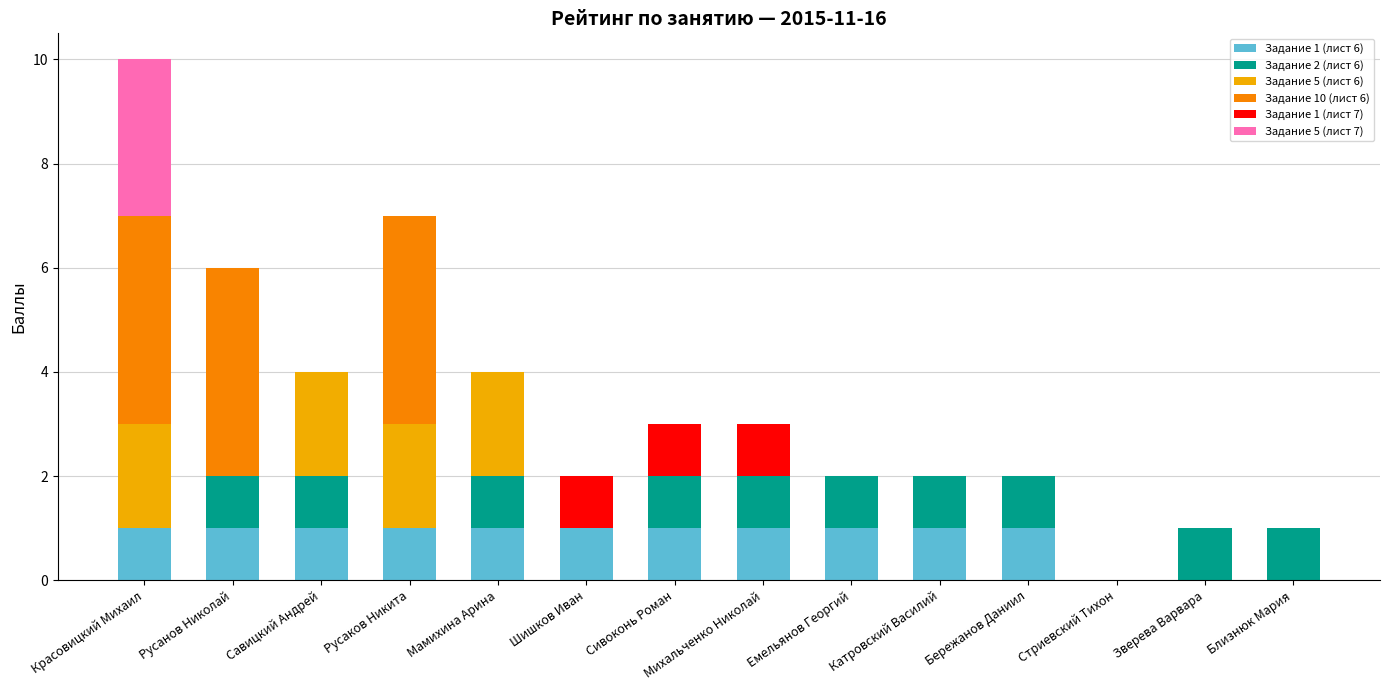

The Задание 1 (лист 6) series shows 0 at Русанов Николай. True or false?

False